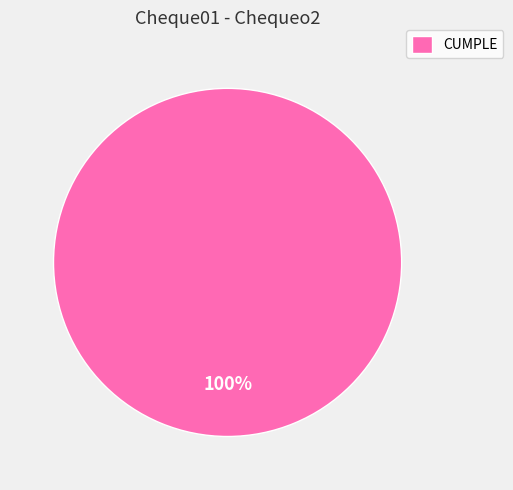

What is the majority slice?

CUMPLE